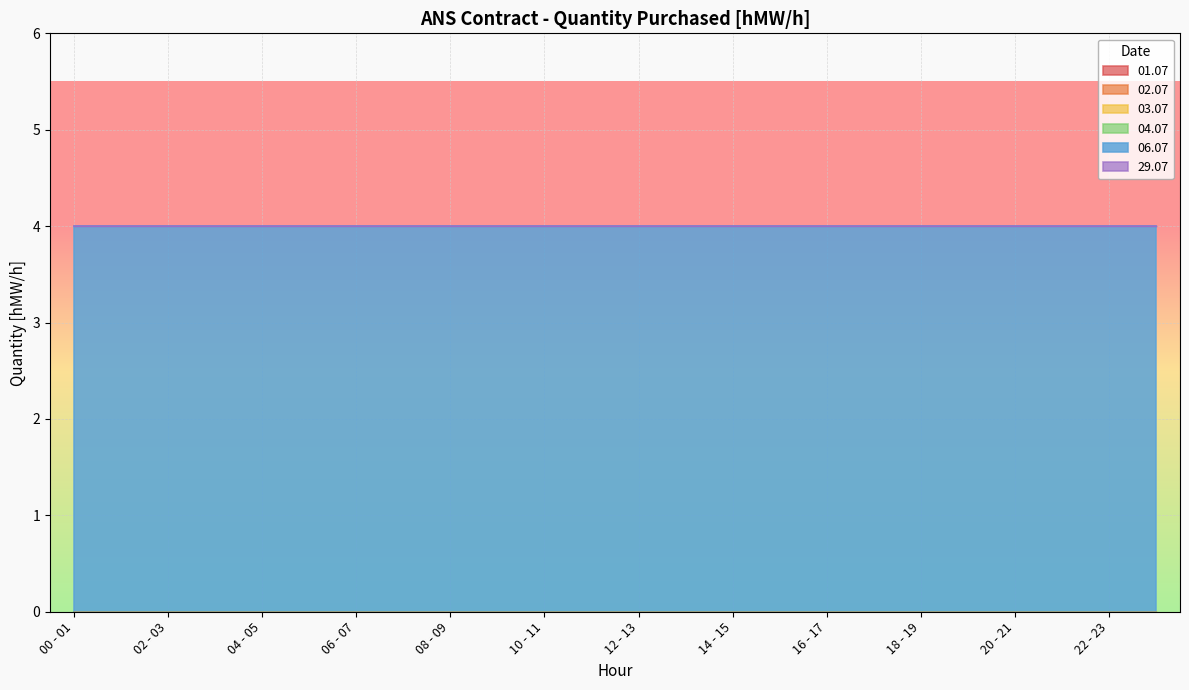

True or false: 06.07 and 03.07 intersect in this chart.

False